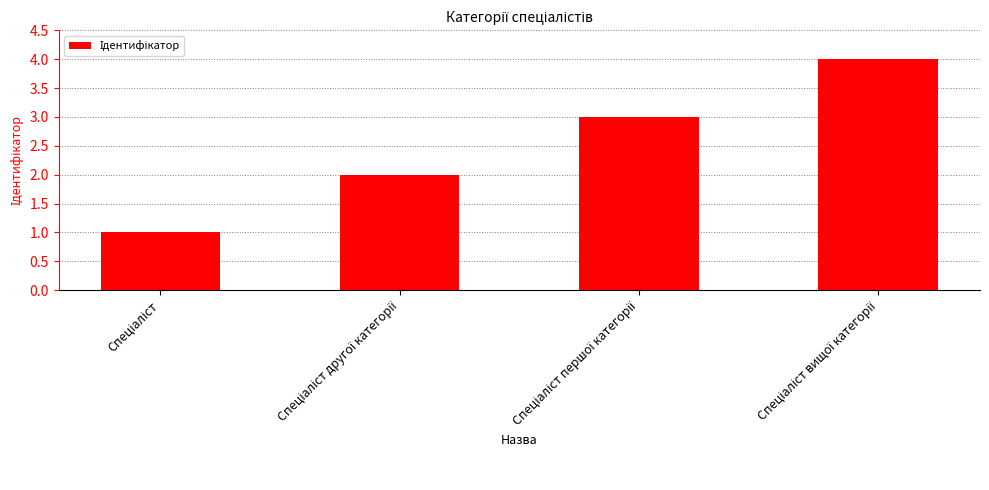

What is the sum of all values?

10